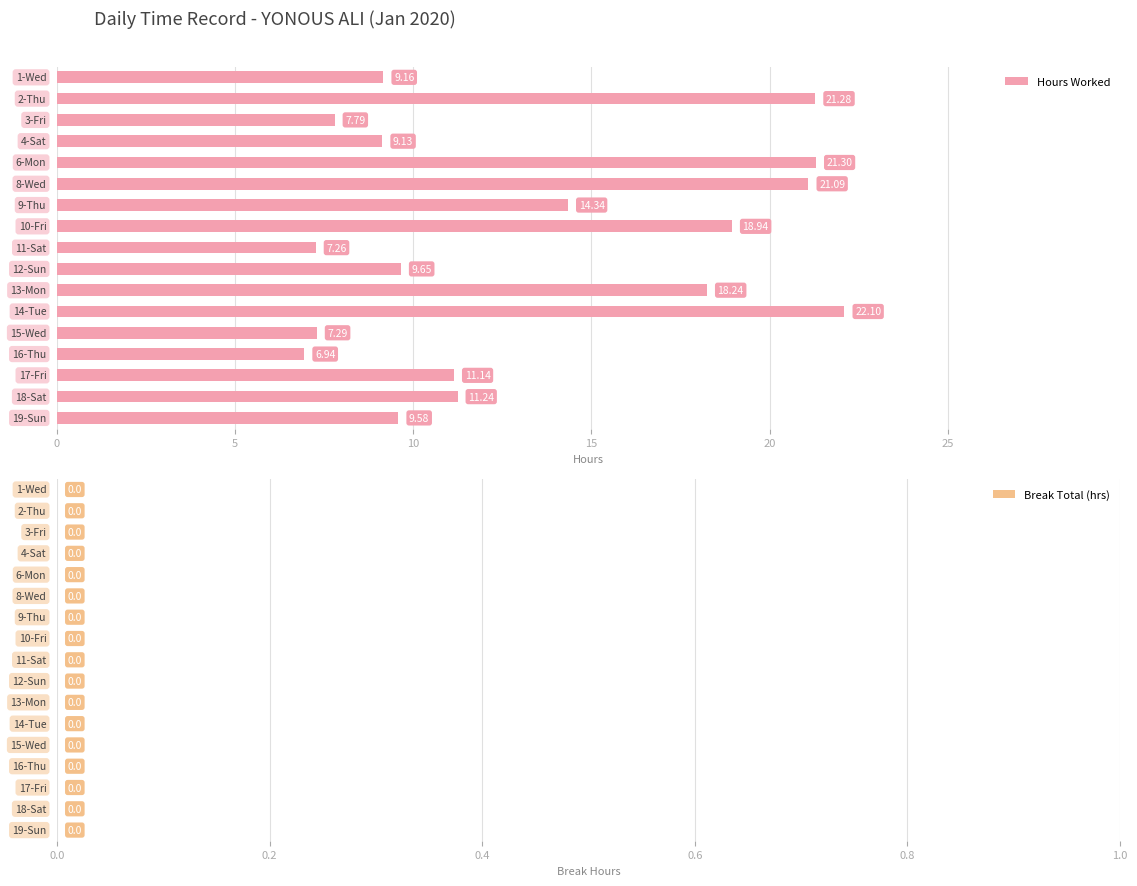

What is the sum of all values?

226.5